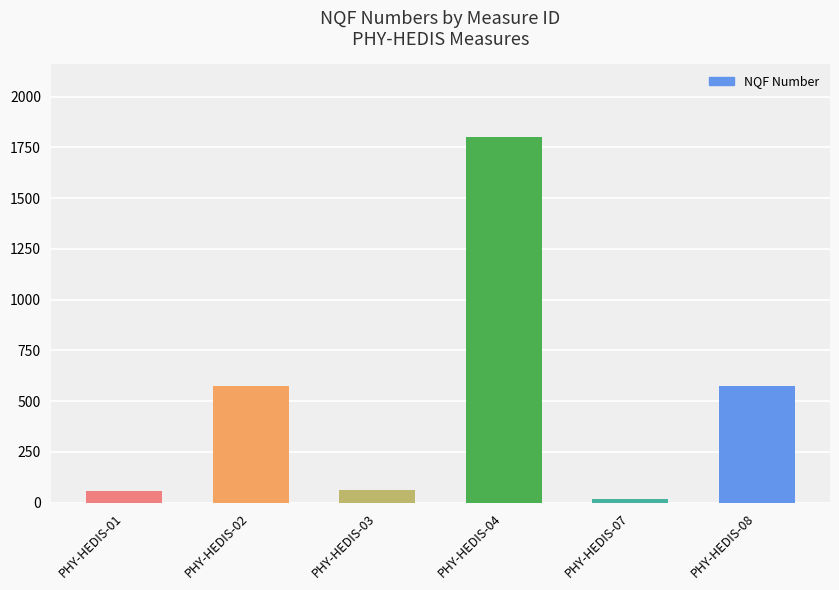

Does the chart contain any negative values?

No